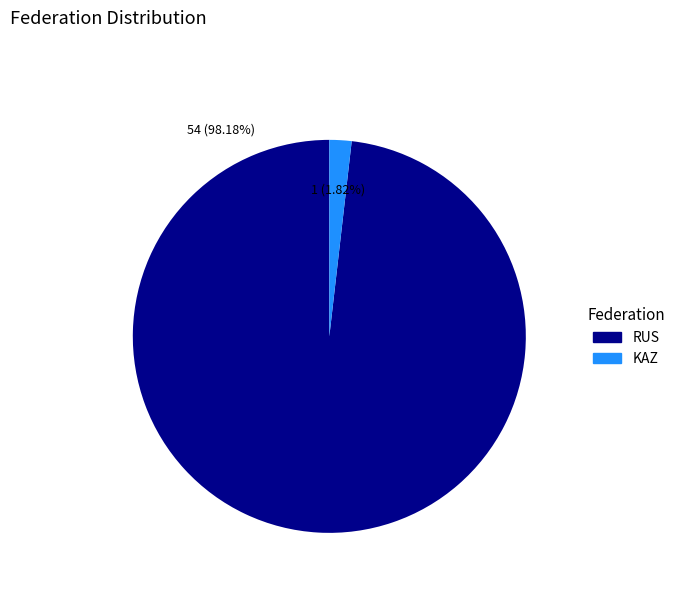

What percentage is NOT represented by RUS?

1.8%